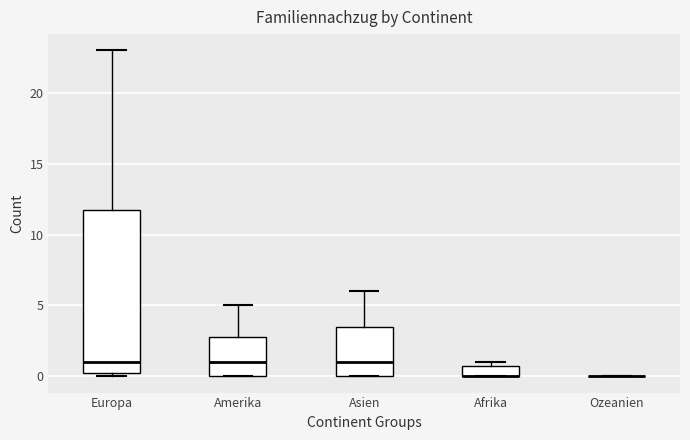

Comparing the boxes themselves (not the whiskers), which one is the tallest?

Europa